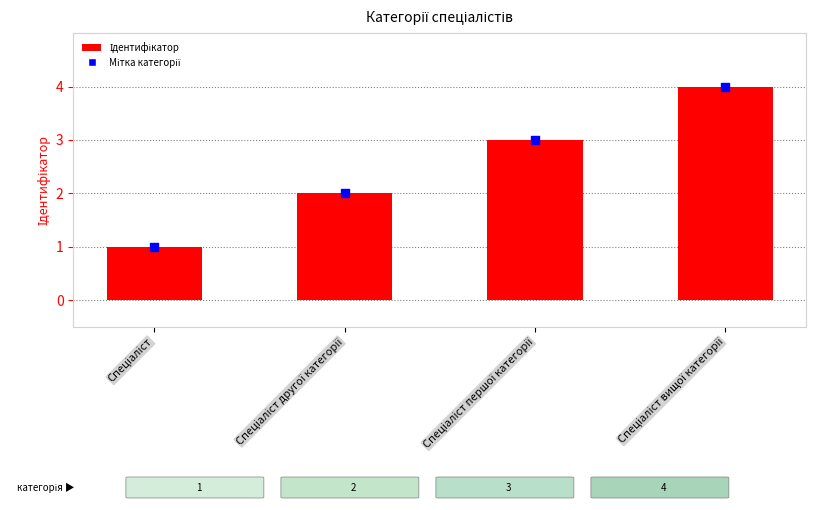

Which series has the largest total across all categories?

Ідентифікатор